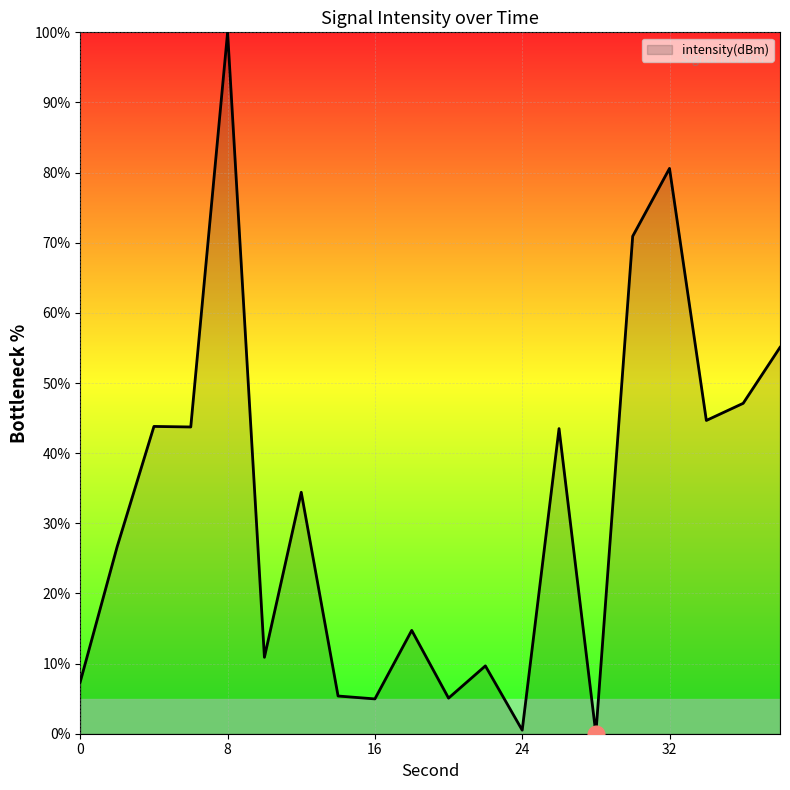

What is the maximum value shown in the chart?

100.0